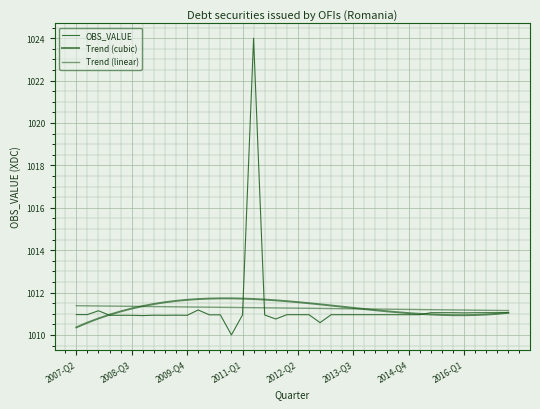

What is the sum of all OBS_VALUE values?

40450.5